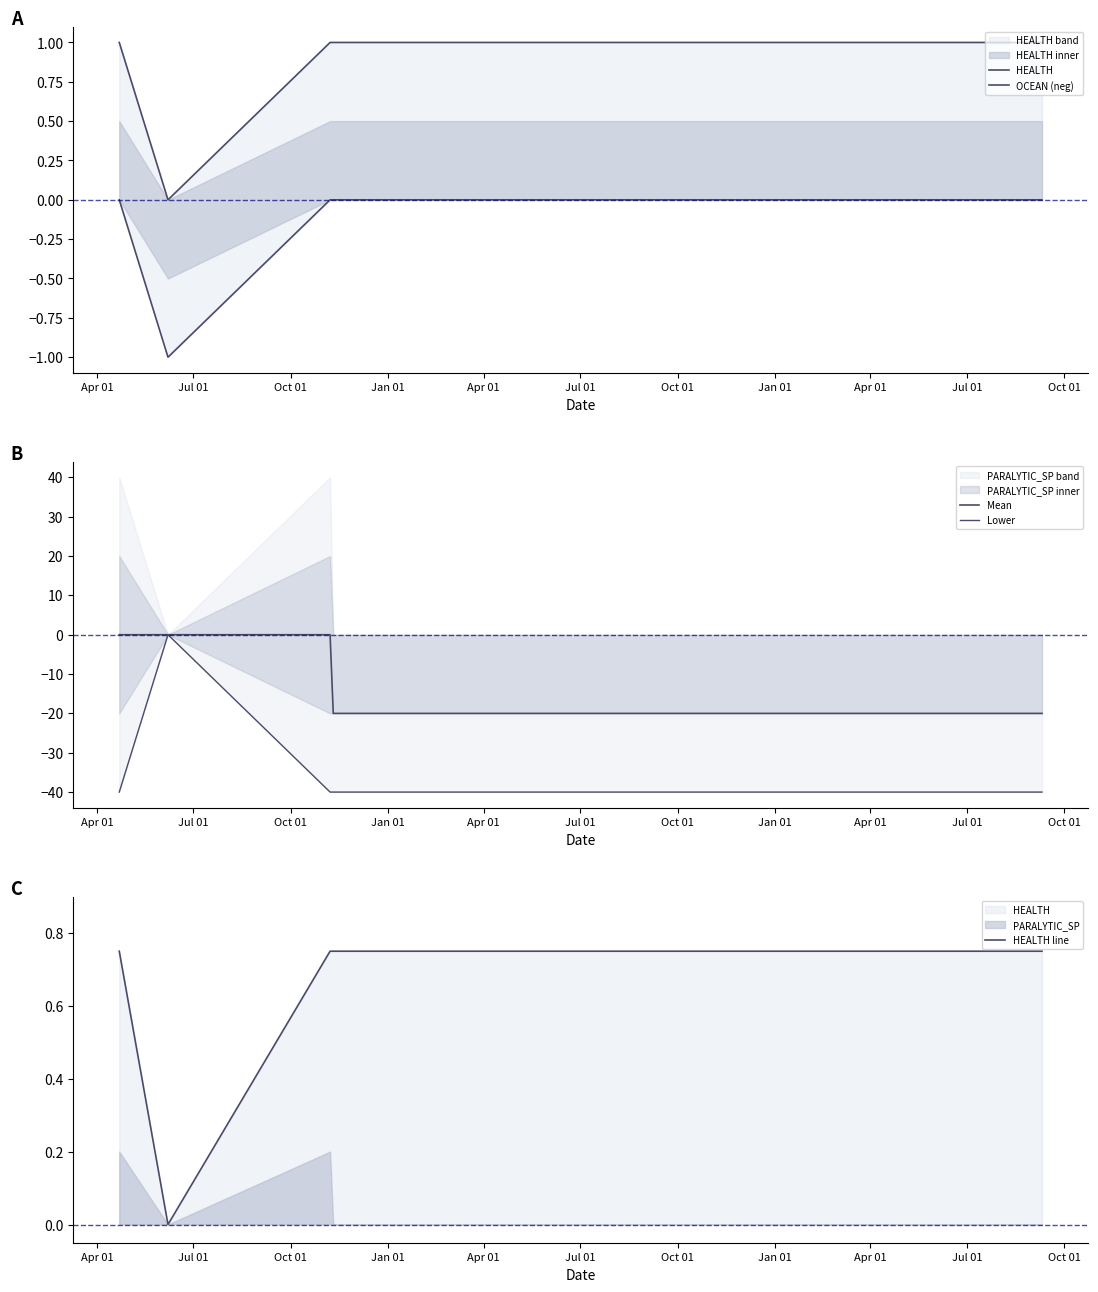

Read the Lower value at Apr 01.

-40.0